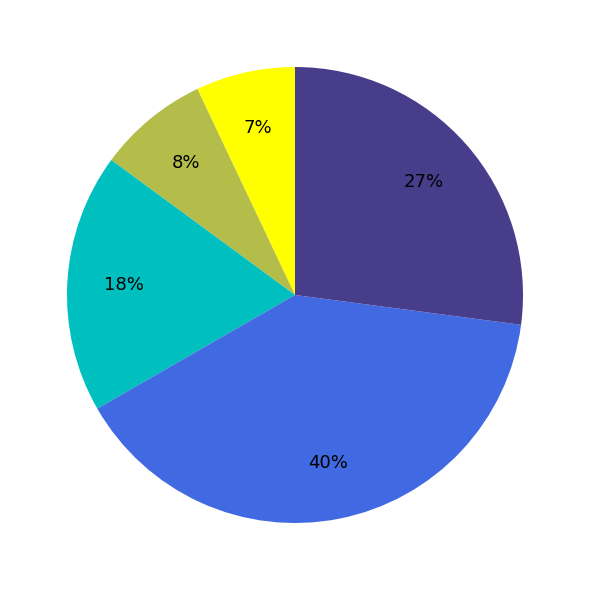

To the nearest percent, what is the difference between the largest and smallest slice percentages?

33%